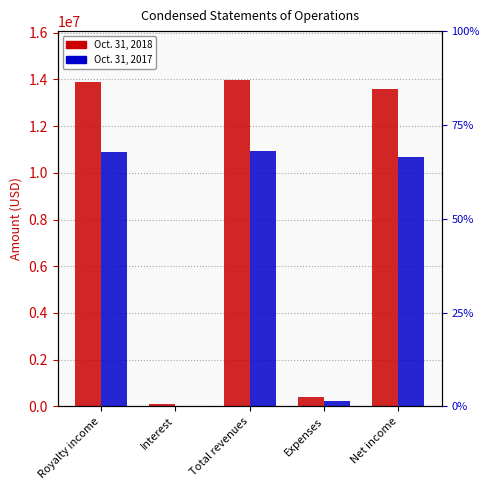

List the series in order of their overall mean, highest first.

Oct. 31, 2018, Oct. 31, 2017